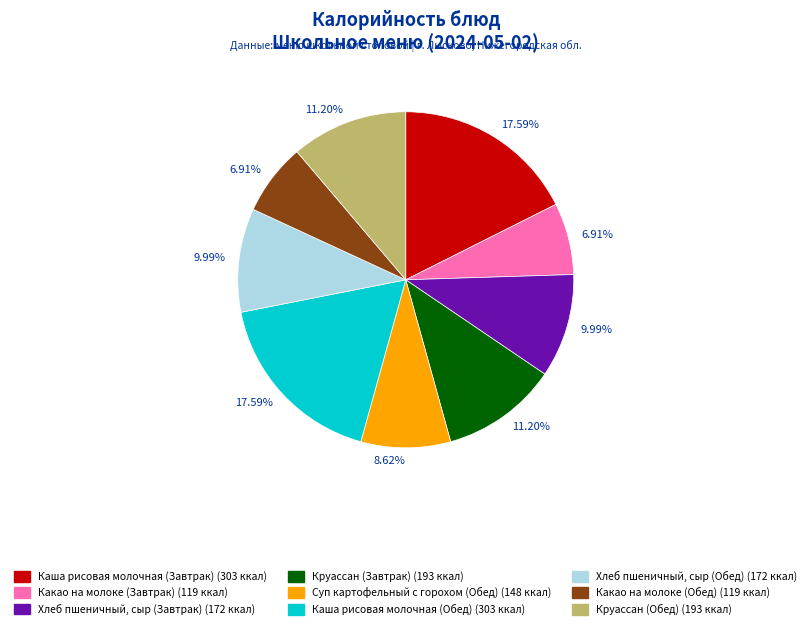

Is there a majority slice in this chart?

No